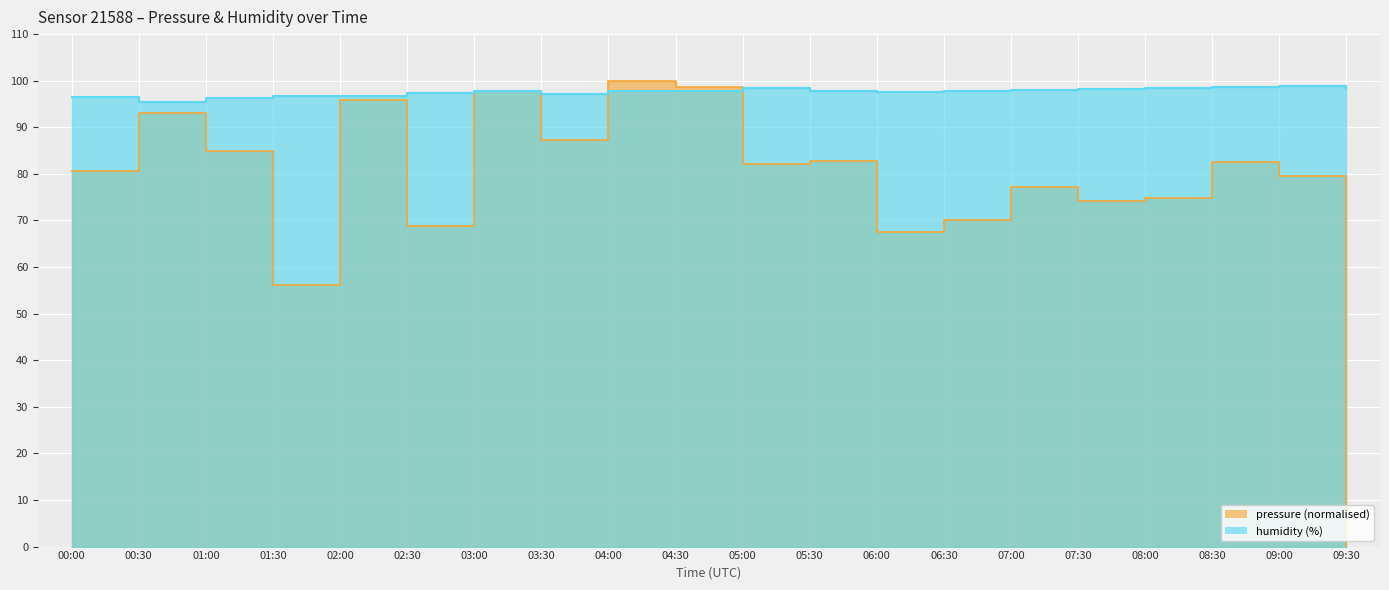

Reading left to right, extract all data points from this chart.

pressure: 00:00=80.7	00:30=93.1	01:00=84.8	01:30=56.1	02:00=95.9	02:30=68.9	03:00=97.7	03:30=87.2	04:00=100.0	04:30=98.7	05:00=82.1	05:30=82.8	06:00=67.6	06:30=70.1	07:00=77.1	07:30=74.2	08:00=74.9	08:30=82.5	09:00=79.6	09:30=0.0
humidity: 00:00=96.5	00:30=95.5	01:00=96.3	01:30=96.6	02:00=96.8	02:30=97.4	03:00=97.7	03:30=97.2	04:00=97.8	04:30=97.8	05:00=98.4	05:30=97.8	06:00=97.6	06:30=97.7	07:00=97.9	07:30=98.2	08:00=98.4	08:30=98.7	09:00=98.8	09:30=98.5